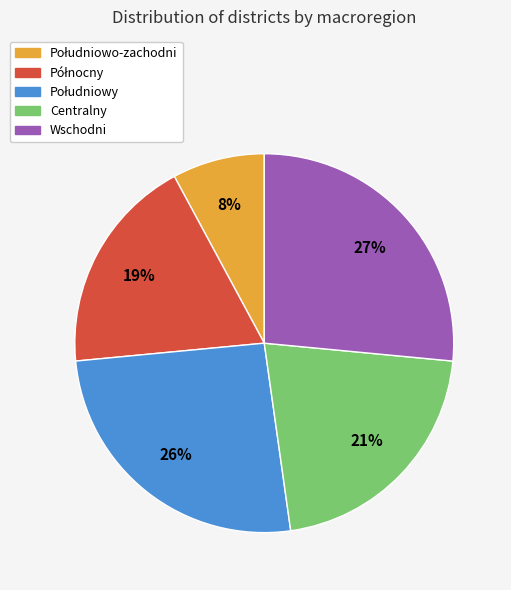

To the nearest percent, what is the difference between the largest and smallest slice percentages?

19%